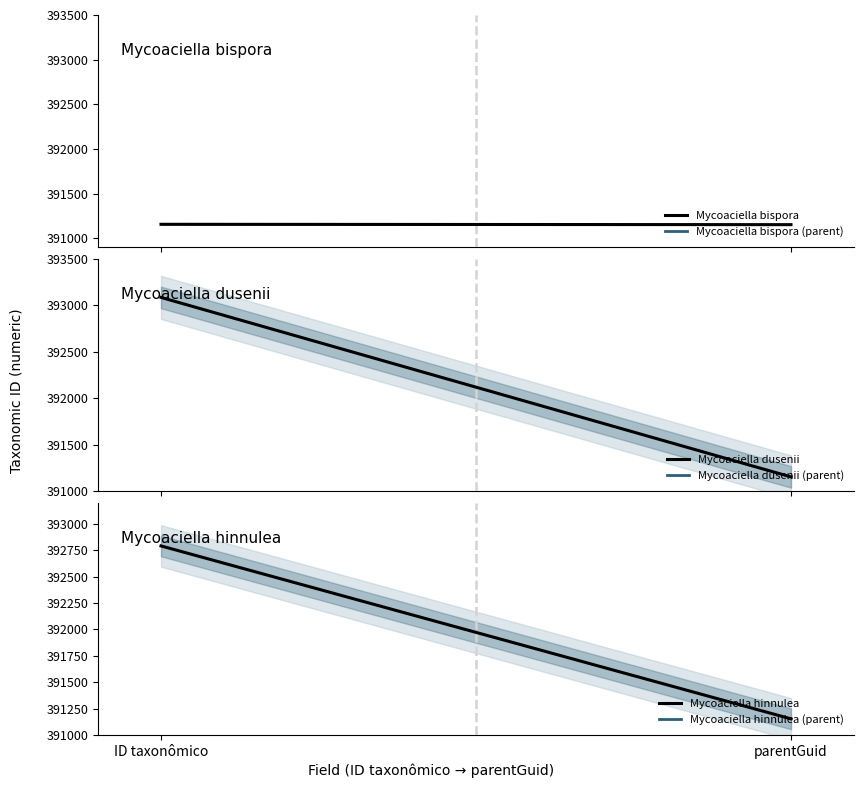

How many lines are shown in the chart?

3